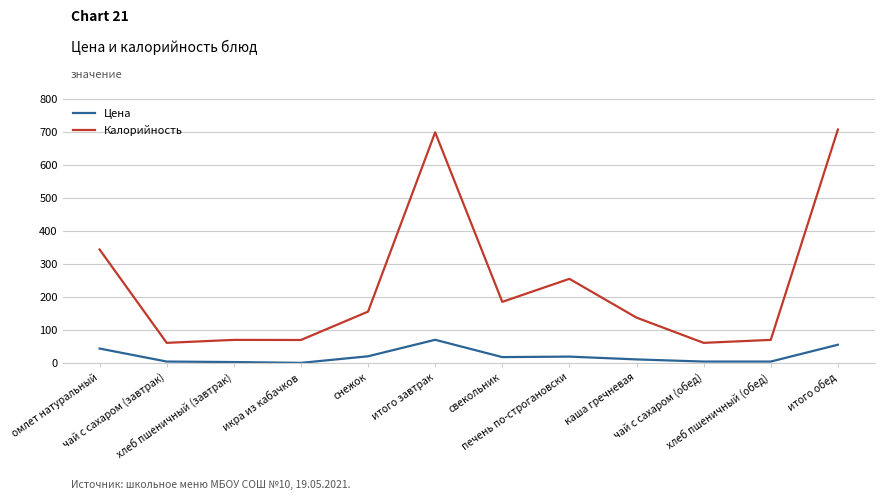

How many distinct data groups are displayed?

2